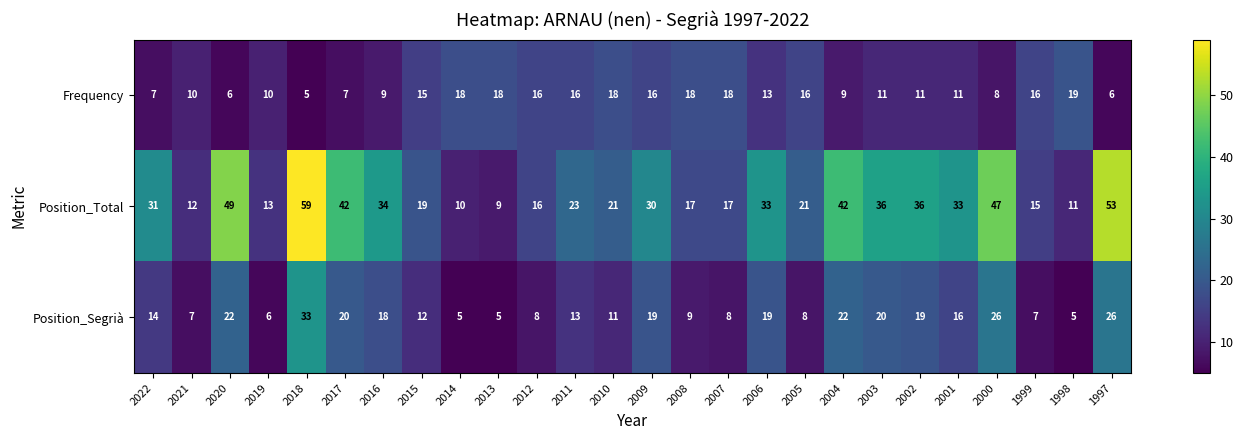

Which series changed the most between 2012 and 2011?

Position_Total